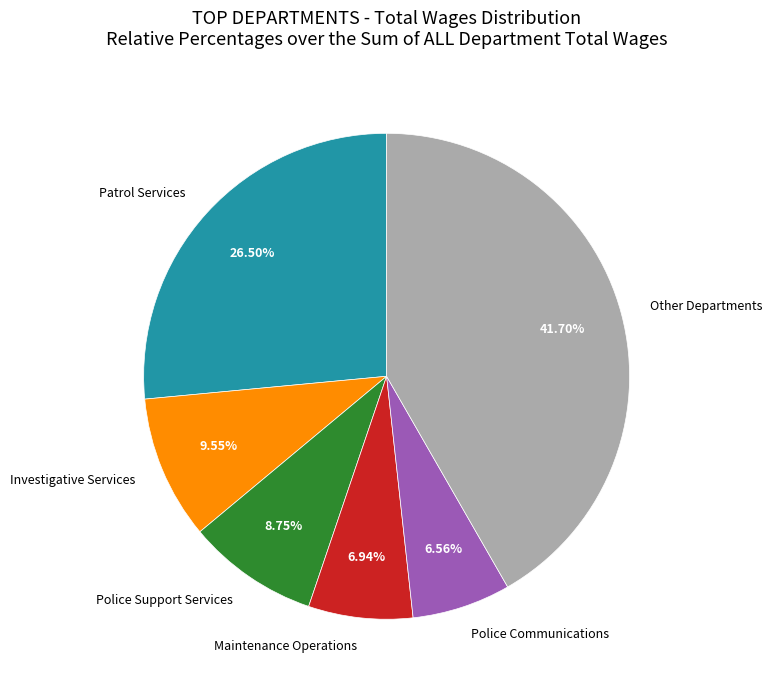

Is there a majority slice in this chart?

No